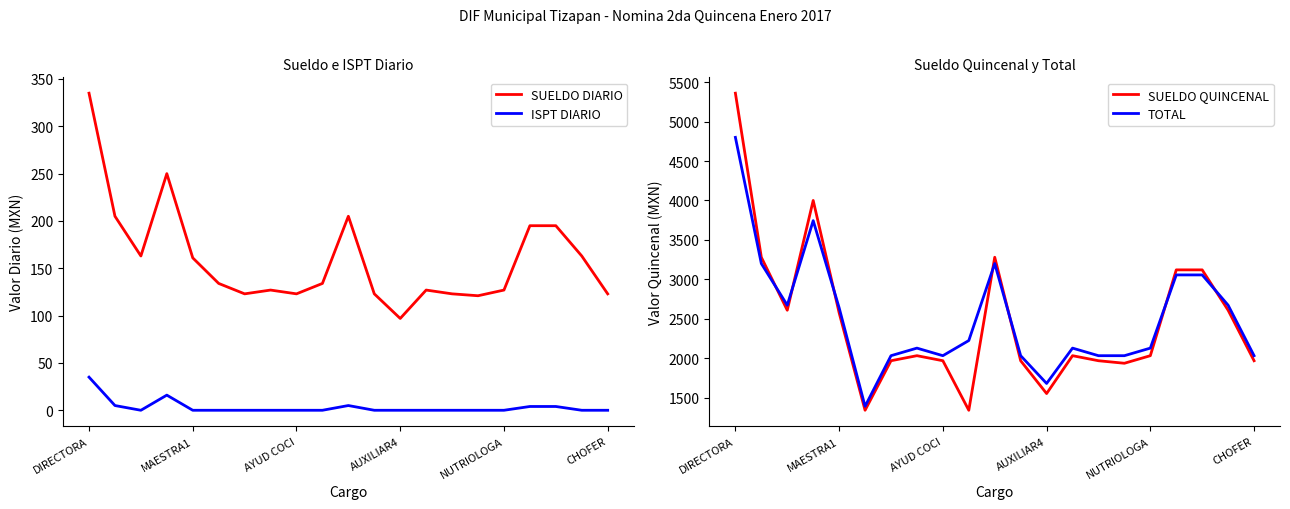

The SUELDO DIARIO series shows 123 at 11. True or false?

True